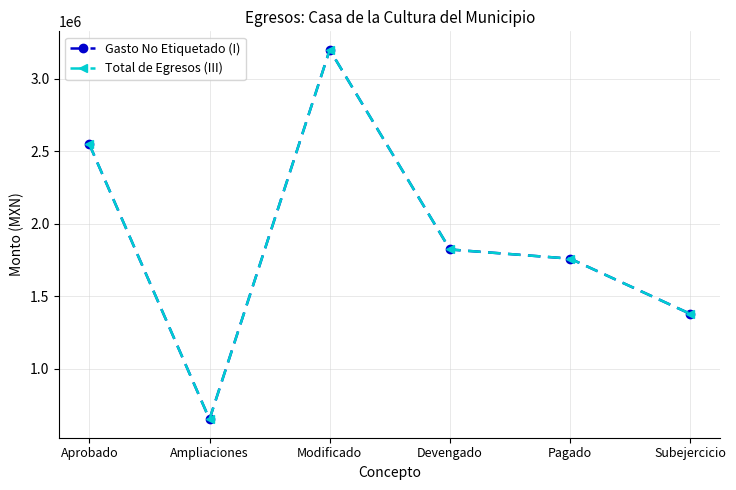

Rank the series at Modificado from lowest to highest value.

Gasto No Etiquetado (I), Total de Egresos (III)